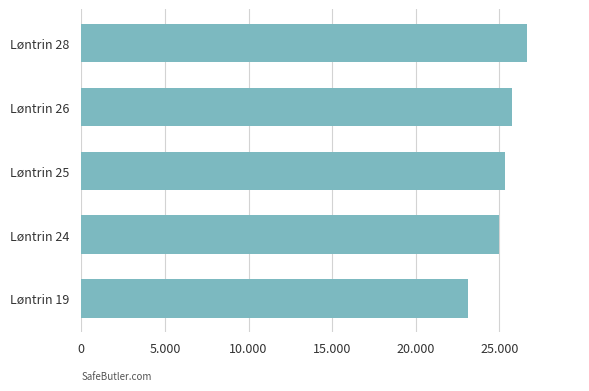

Does the chart contain any negative values?

No